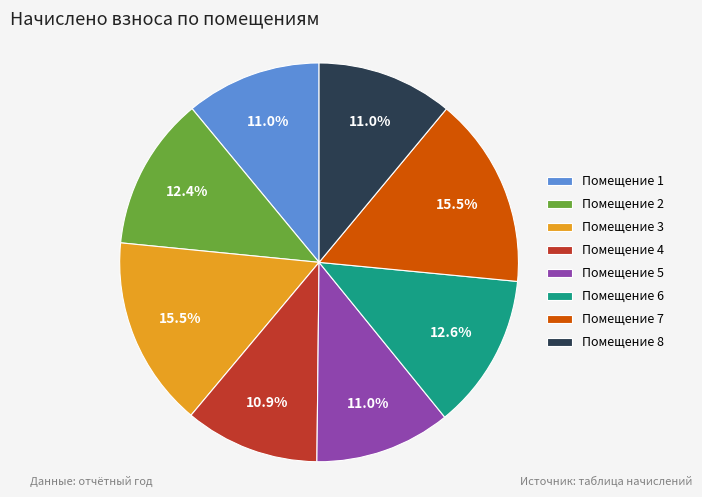

Is there any slice that represents more than half of the pie?

No